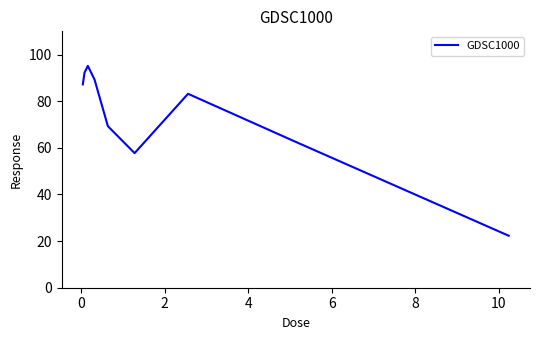

What is the maximum value shown in the chart?

95.2